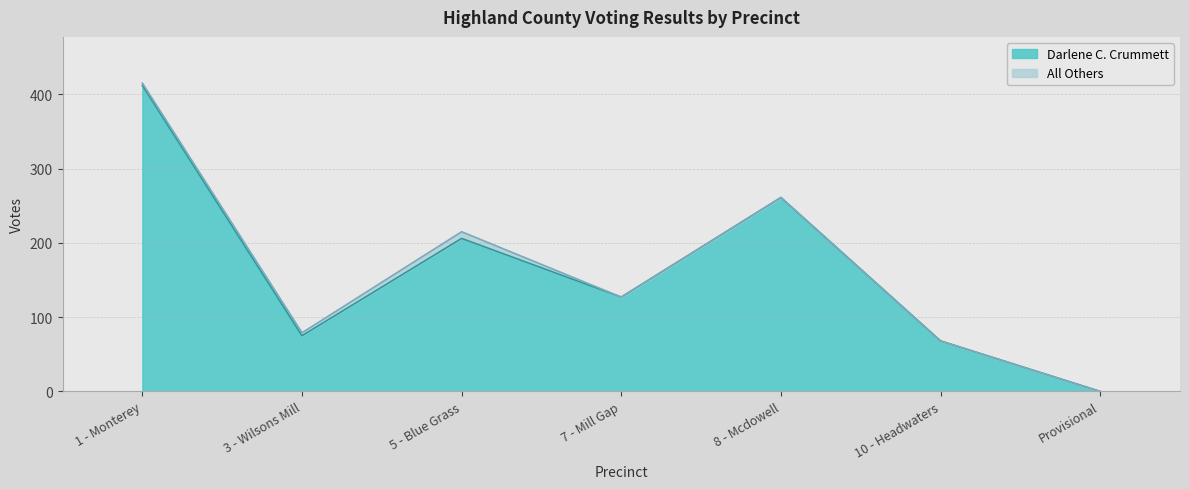

What is the label of the 6th point from the left?

10 - Headwaters